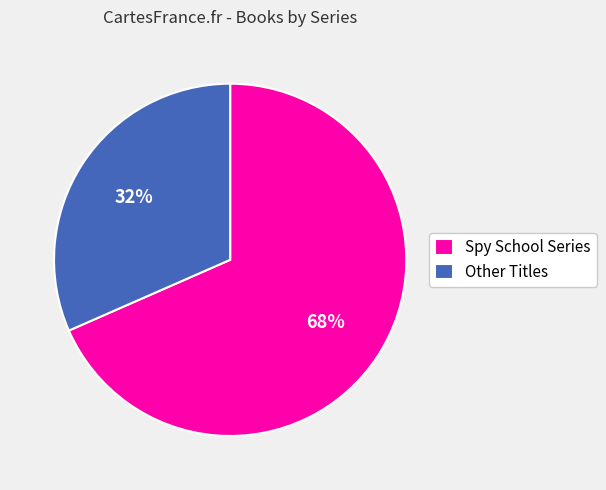

To the nearest percent, what portion does Other Titles represent?

32%